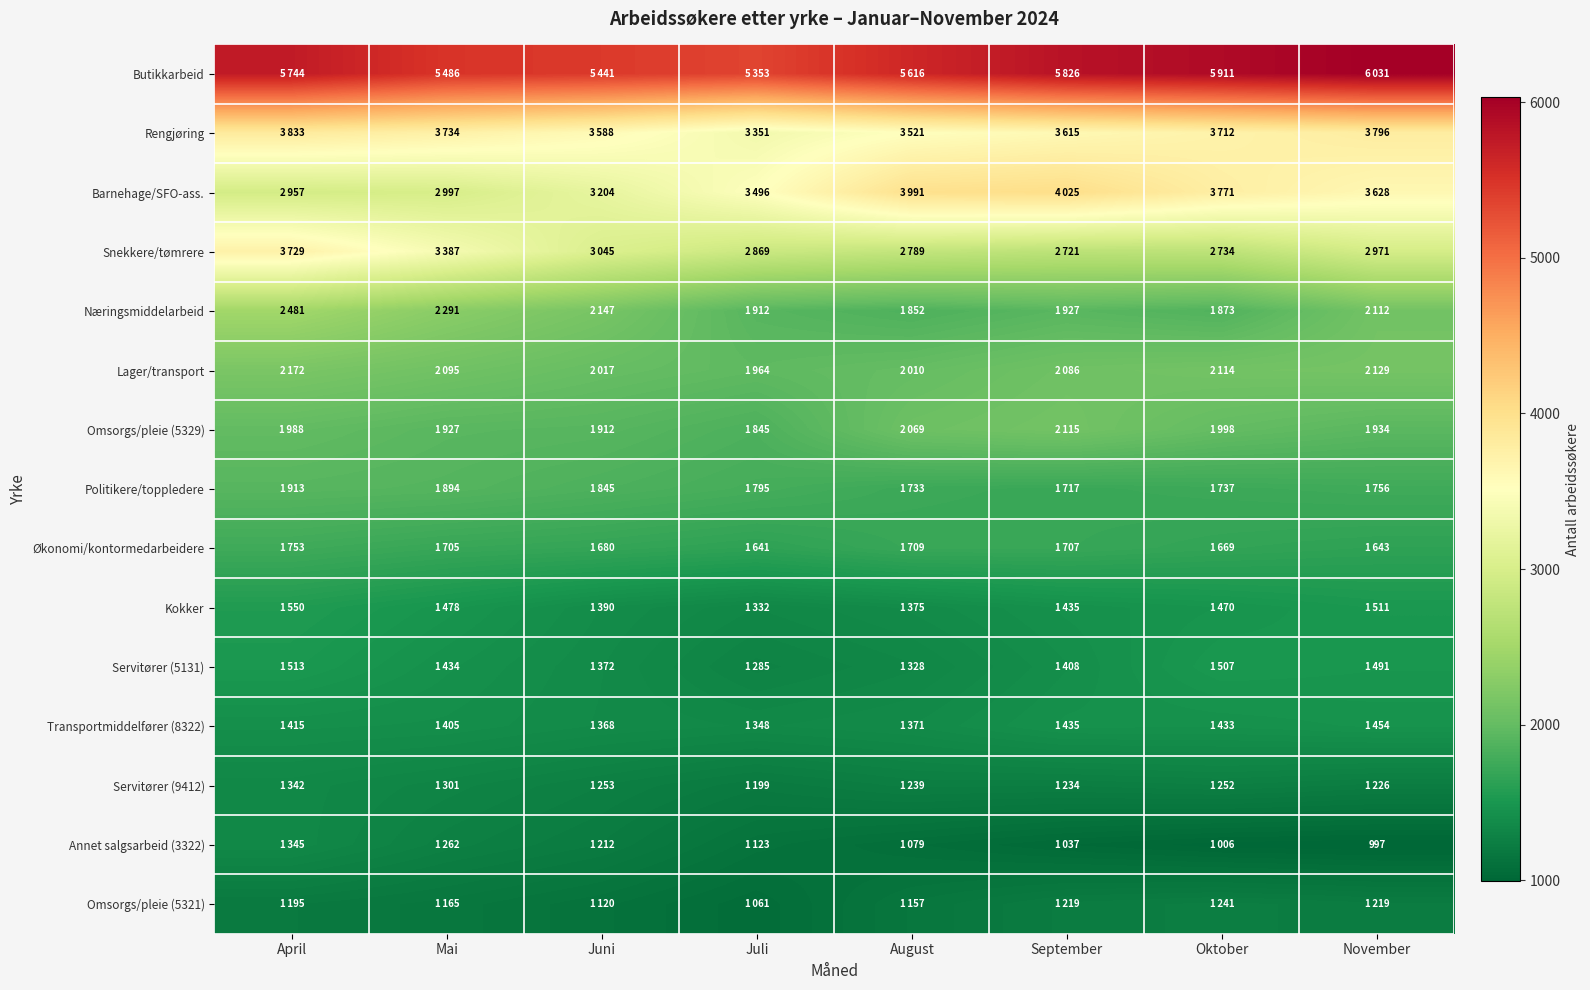

At how many categories does at least one series exceed 3769?

8